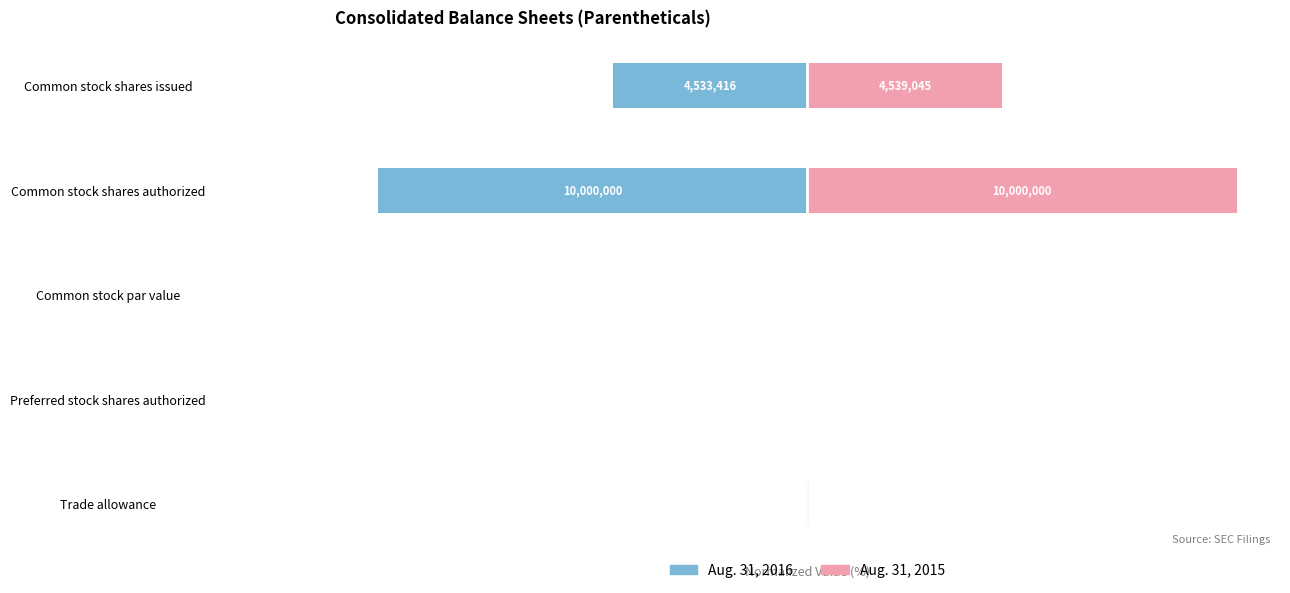

What is the approximate value of Aug. 31, 2015 at Trade allowance?

0.4